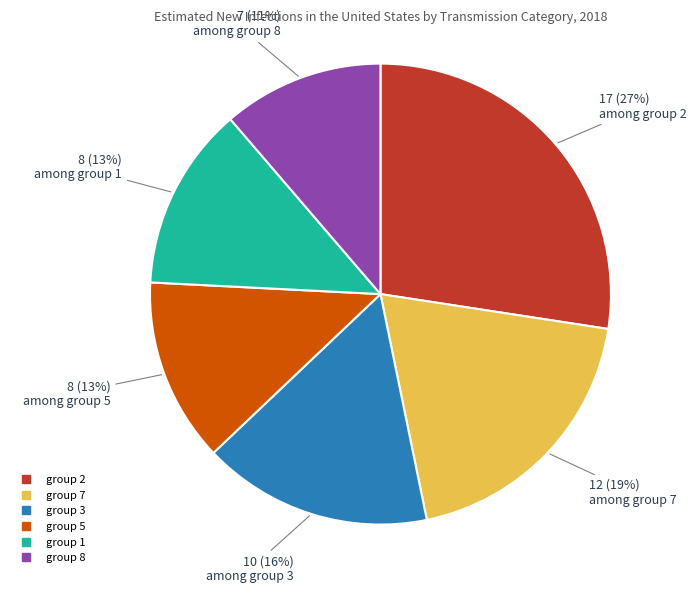

To the nearest percent, what is the difference between the largest and smallest slice percentages?

16%